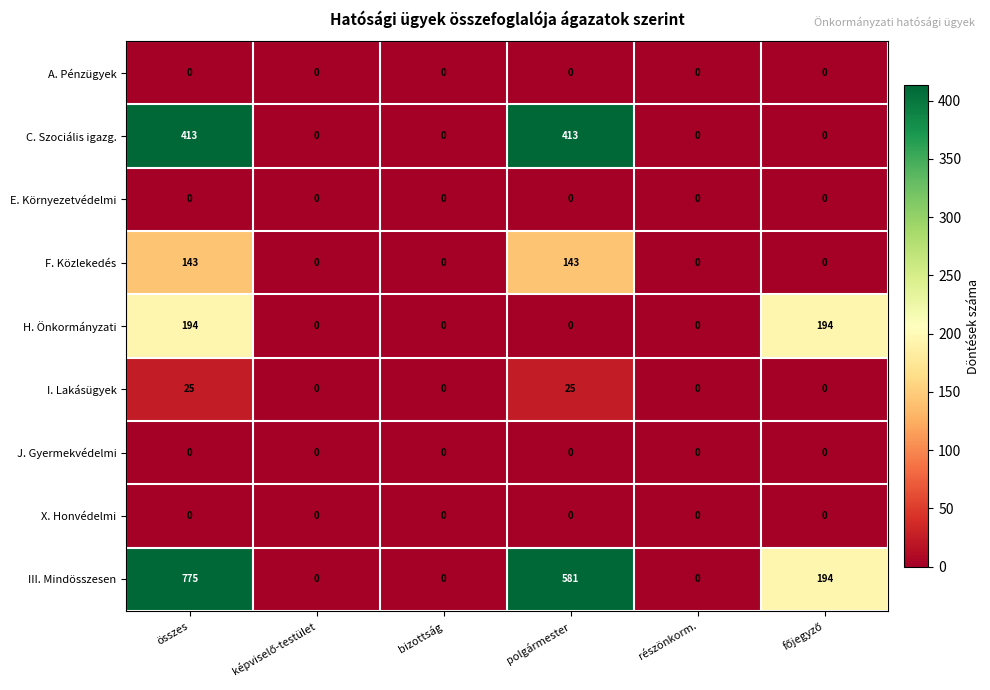

True or false: III. Mindösszesen has a value of 322 at részönkorm..

False